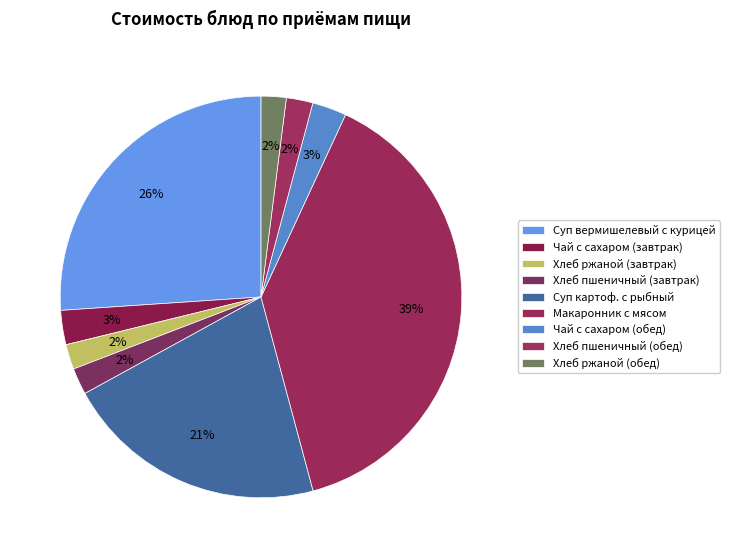

Does Суп вермишелевый с курицей represent more than half of the total?

No